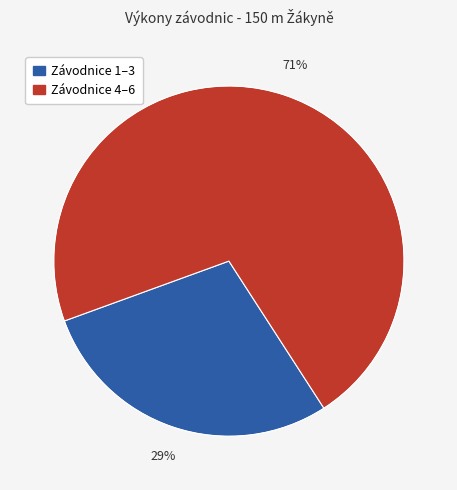

Does any single category account for the majority?

Yes